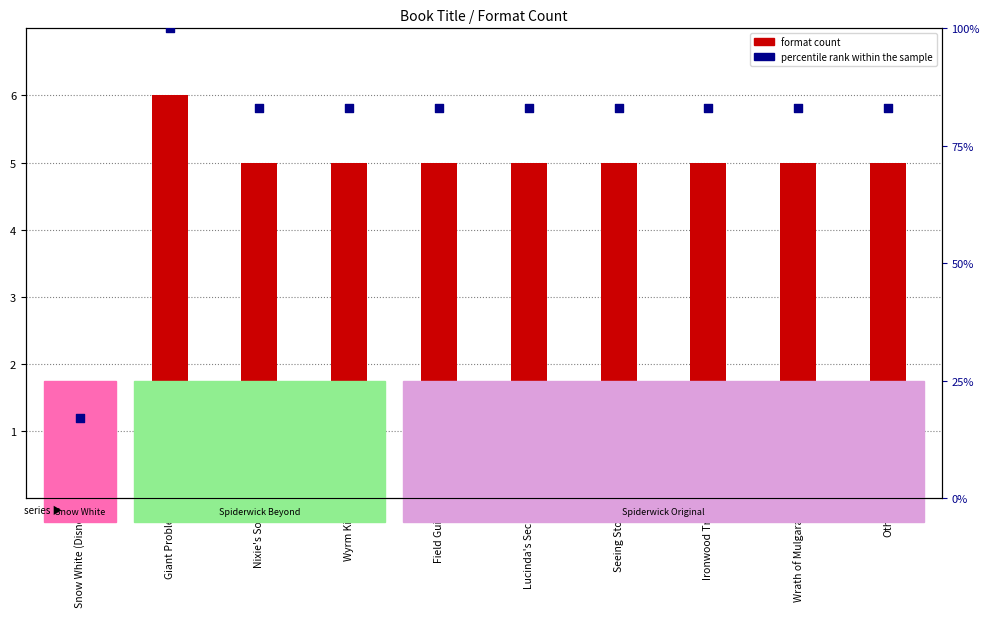

Is the value of format count at Giant Problem greater than the value of percentile rank within the sample at Giant Problem?

No